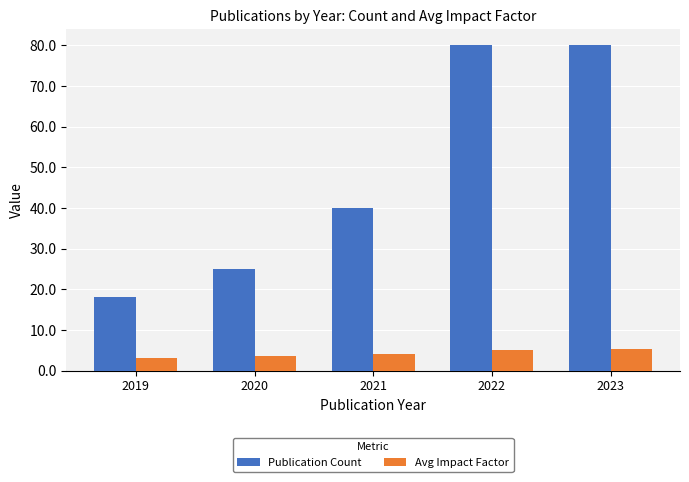

Is it true that Avg Impact Factor equals 3.5 at 2020?

True